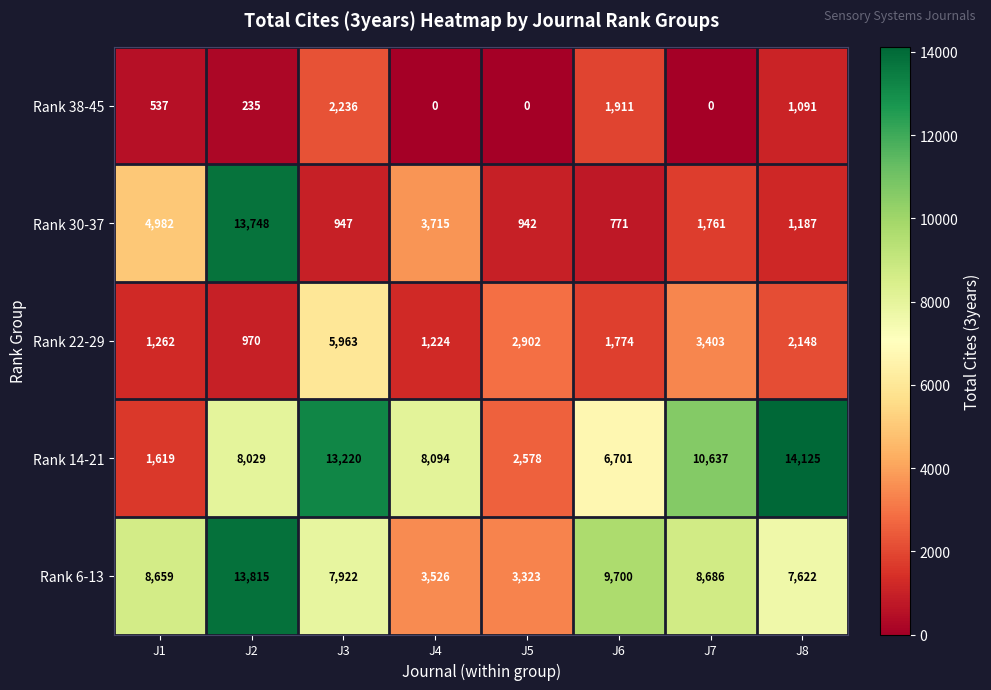

Which label corresponds to the largest value in the chart?

J8